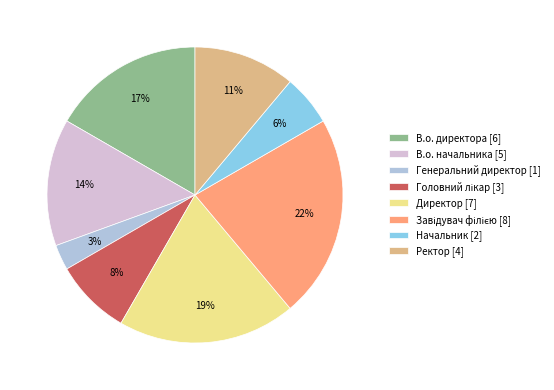

To the nearest percent, what is the average slice percentage?

12%